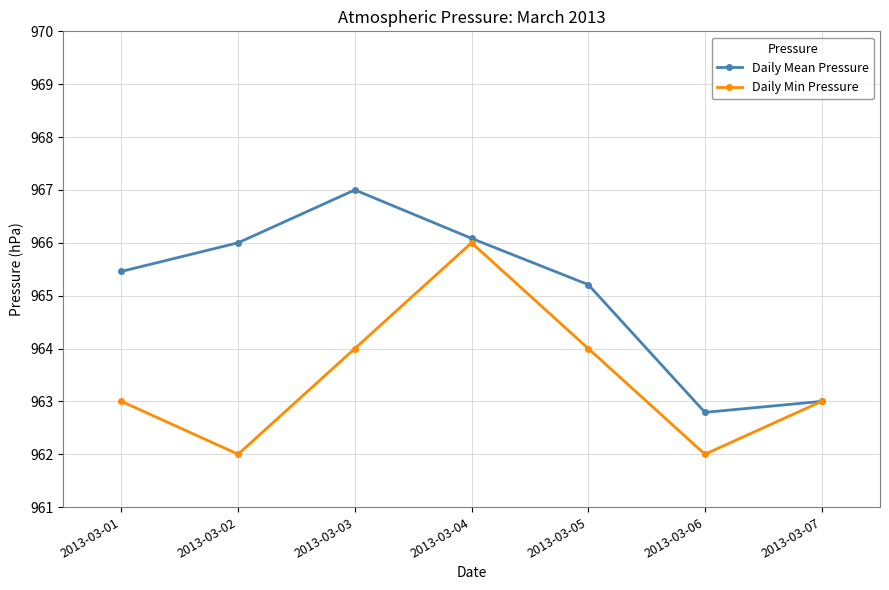

The Daily Min Pressure series shows 376.7 at 2013-03-07. True or false?

False